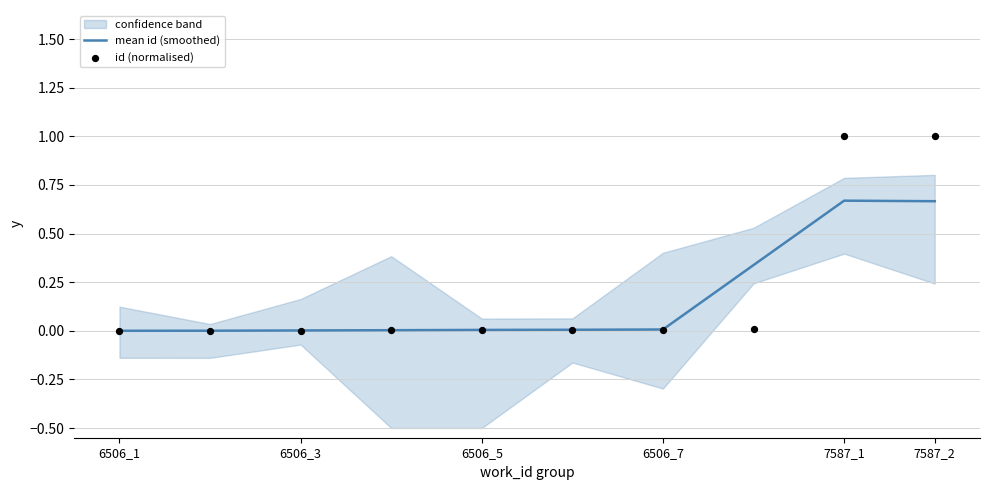

True or false: mean id (smoothed) has a value of 0.0 at 6506_7.

True